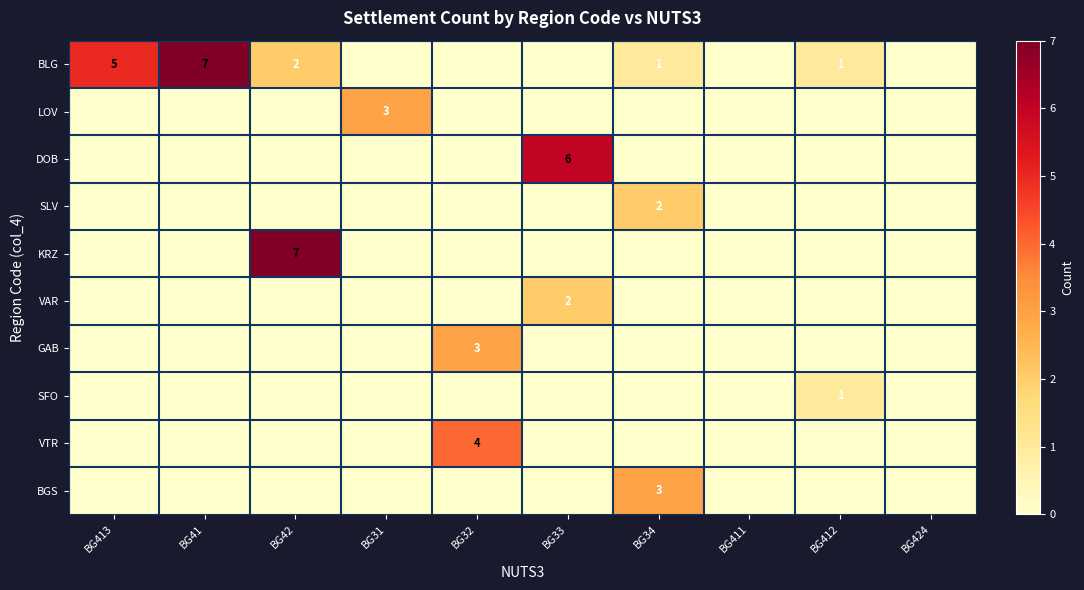

The BGS series shows 1 at BG34. True or false?

False